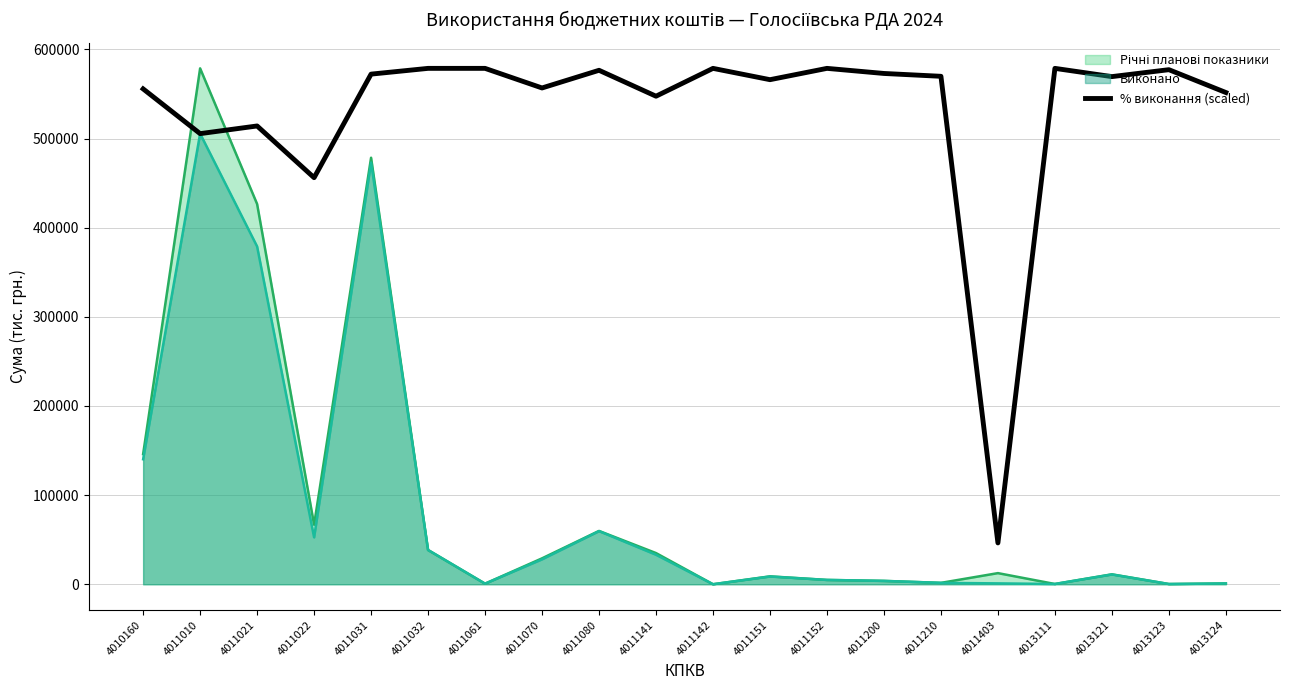

At which label does % виконання (scaled) reach its minimum?

4011403